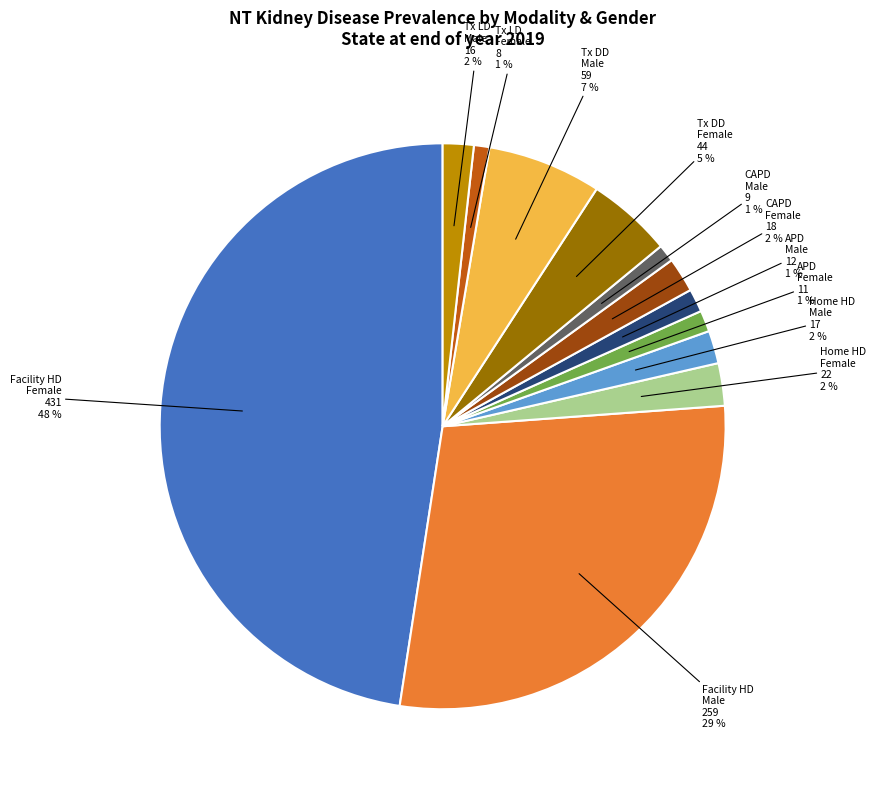

Count the number of slices in the pie.

12